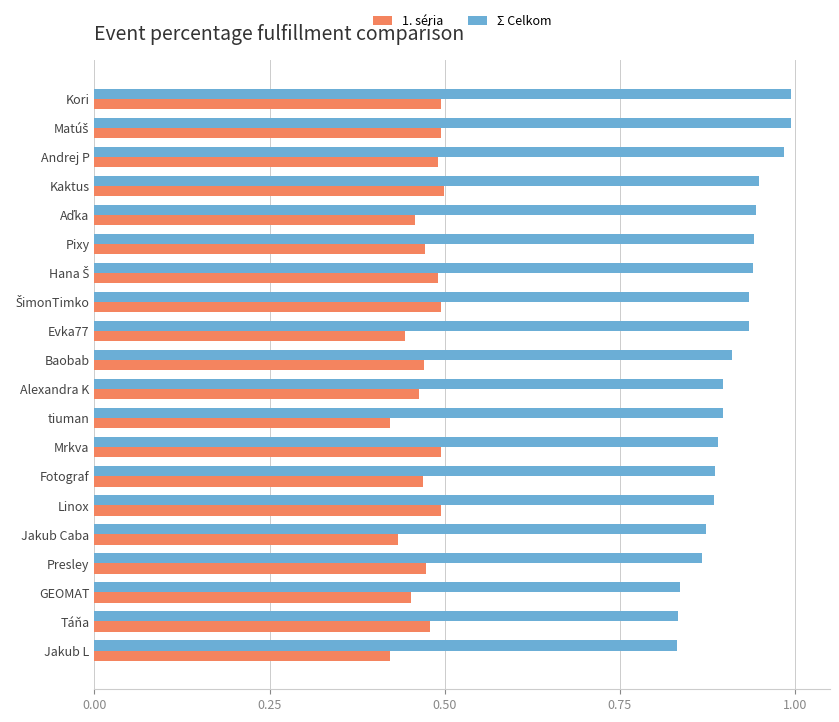

True or false: 1. séria has a value of 0.8 at Presley.

False